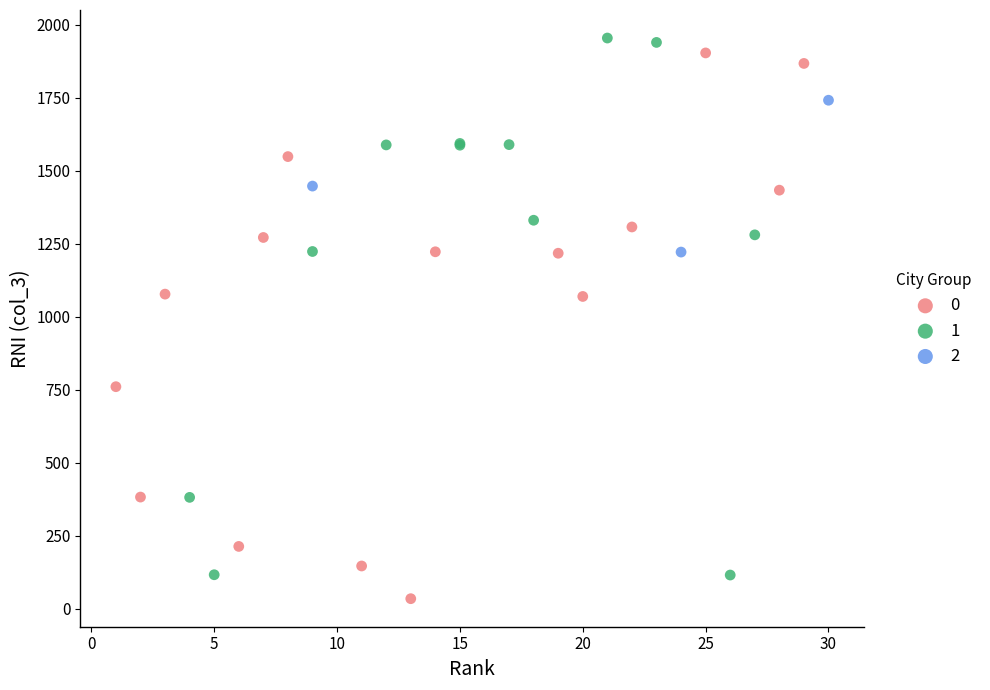

What are all the series names shown in the legend?

0, 1, 2